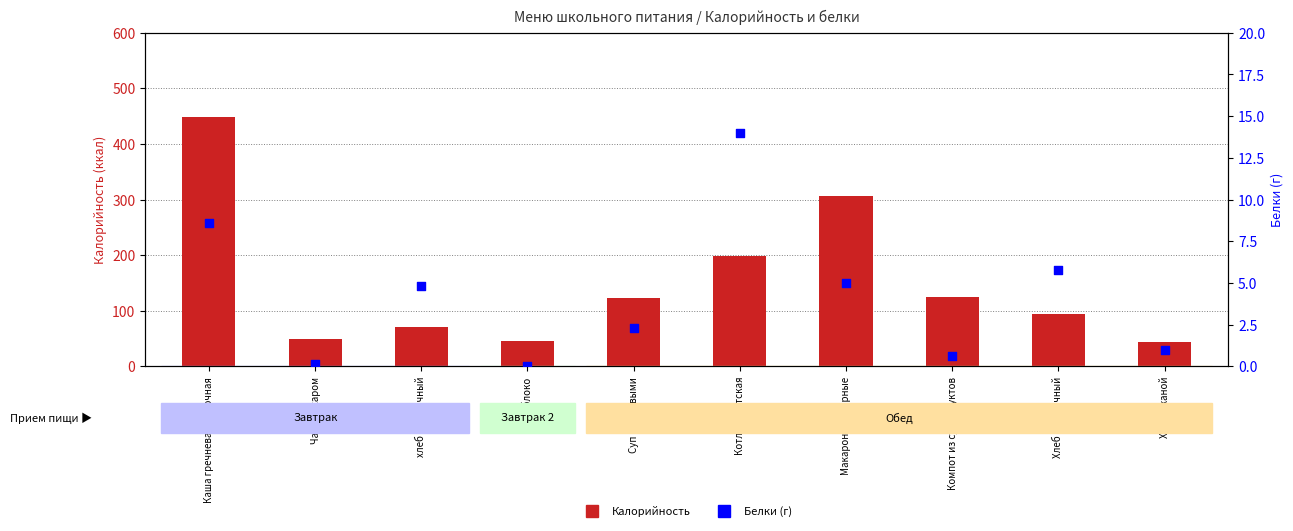

What is the total value across all series at Хлеб ржаной?

44.0